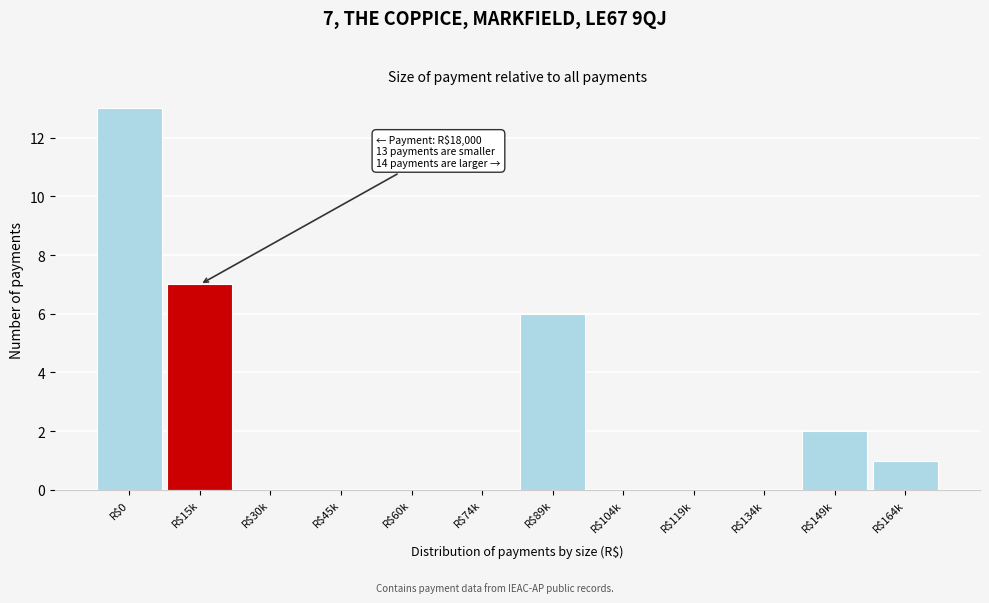

Read the value at R$15k.

7